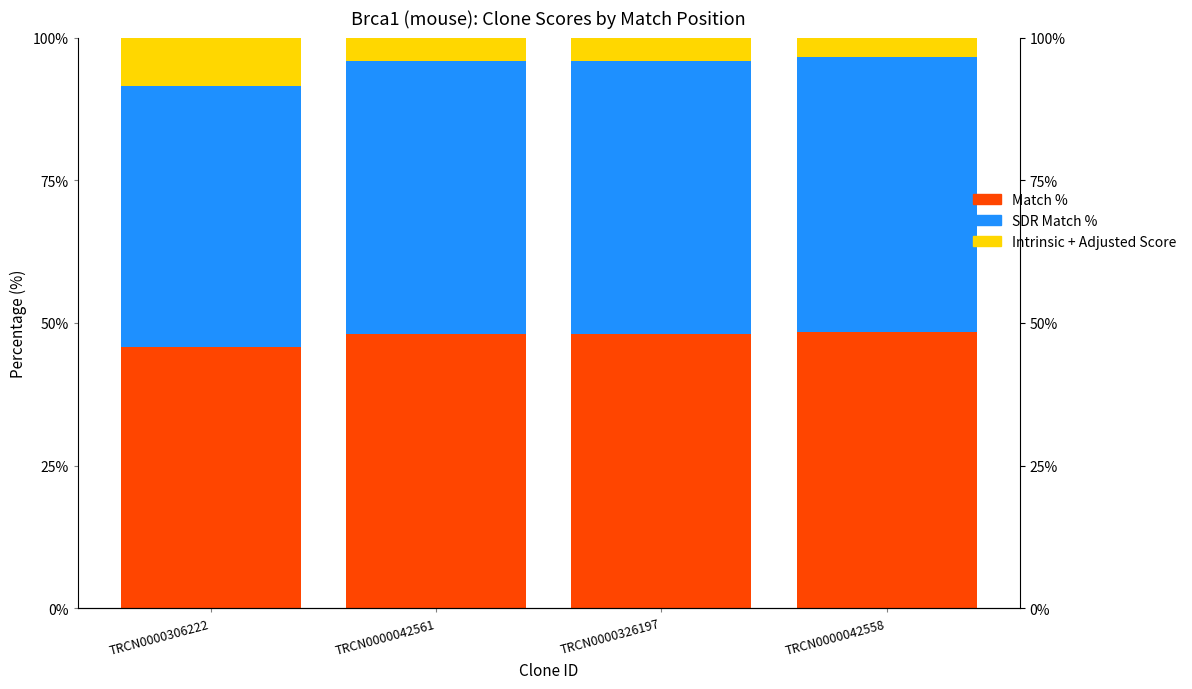

Which series has the largest total across all categories?

Match %